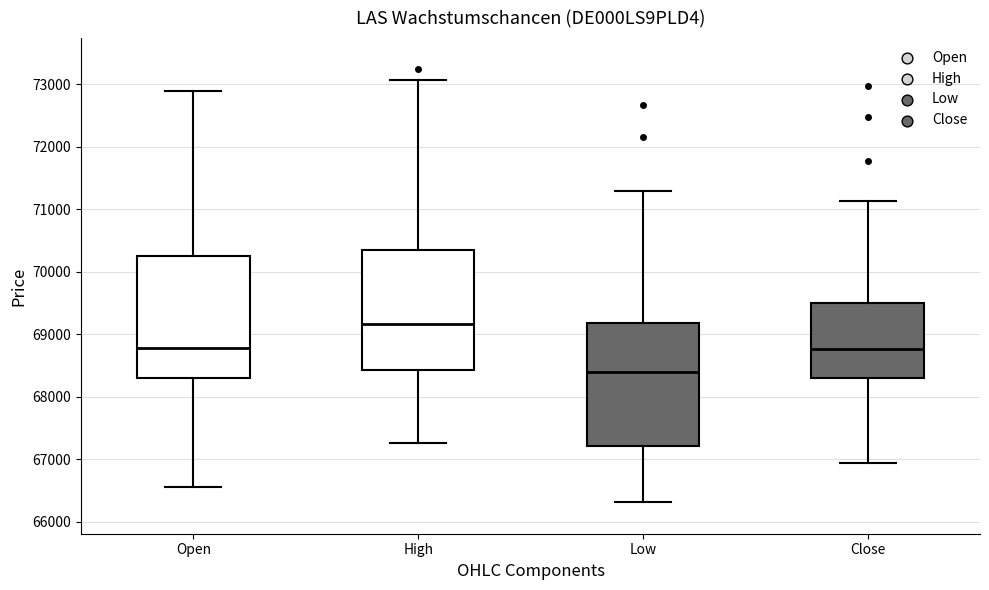

Reading left to right, transcribe this box plot: for each box, give where its median line is, the range the box spans, and where its two whiskers end, as read against the y-axis. The values are not printed on the chart, so give them approximately, as read against the axis.

Open: median 68800, box 68300 to 70300, whiskers 66600 to 72900
High: median 69200, box 68400 to 70400, whiskers 67300 to 73100
Low: median 68400, box 67200 to 69200, whiskers 66300 to 71300
Close: median 68800, box 68300 to 69500, whiskers 66900 to 71100